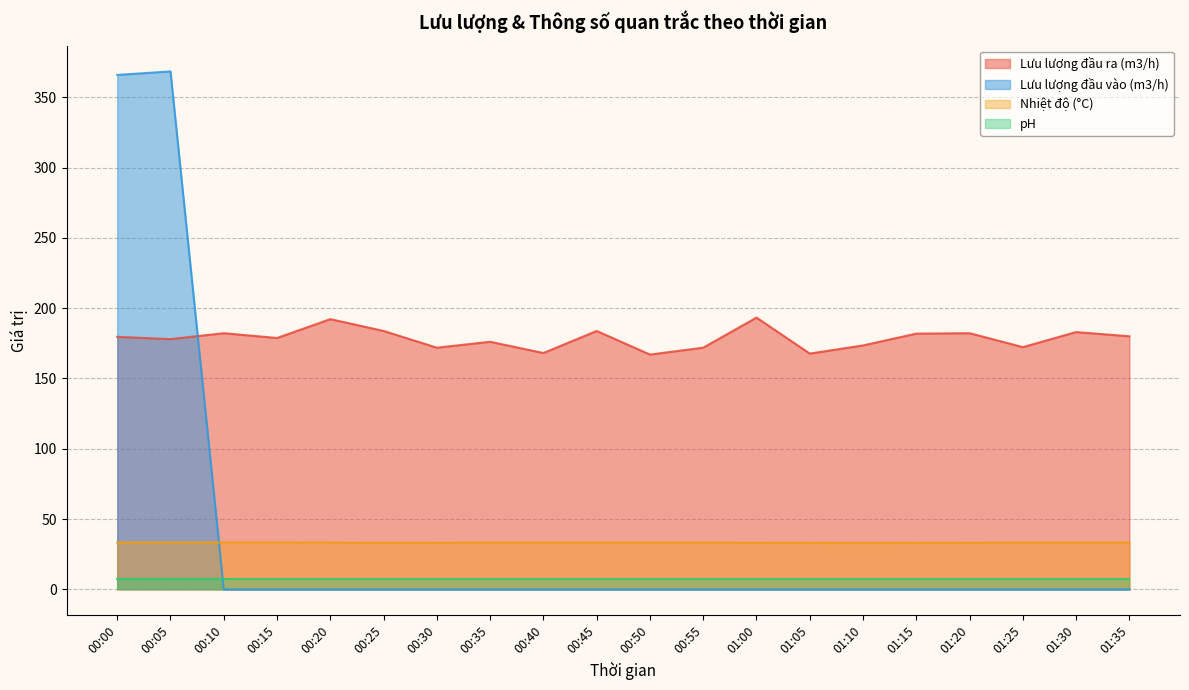

True or false: pH and Lưu lượng đầu ra (m3/h) cross at least once.

False